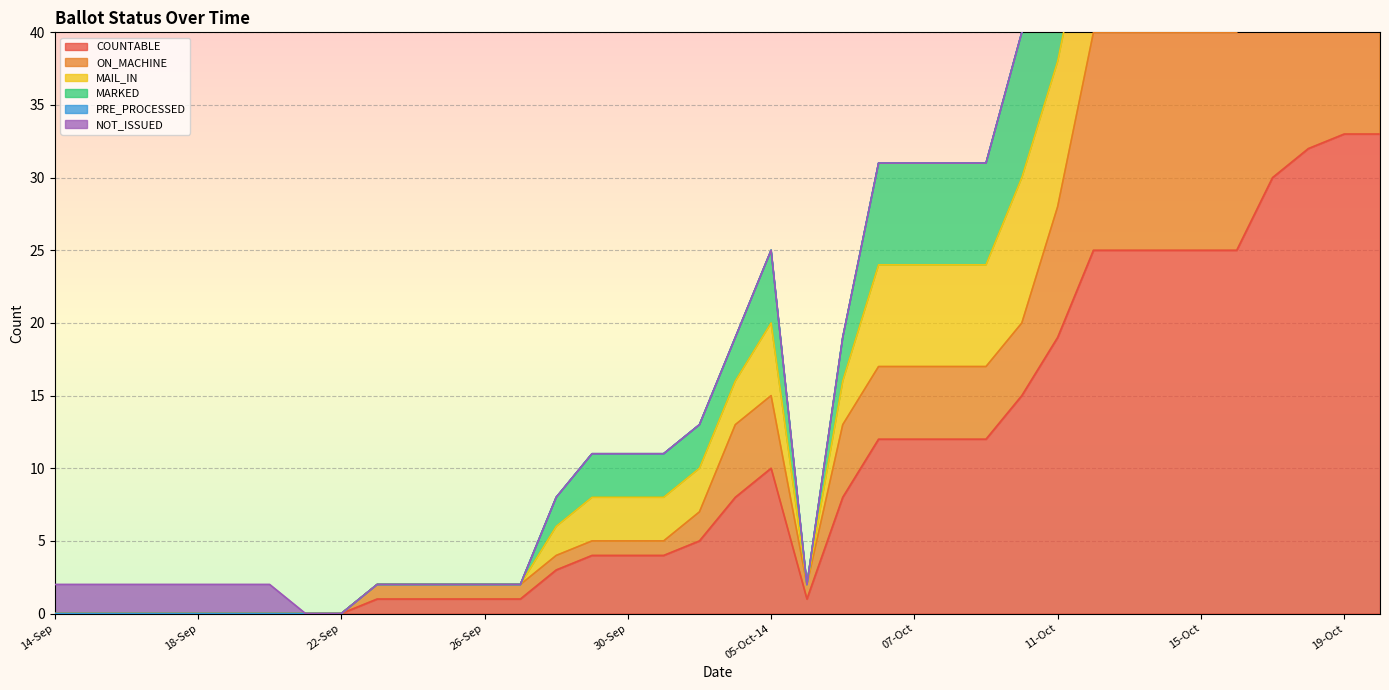

True or false: COUNTABLE and MAIL_IN intersect in this chart.

False